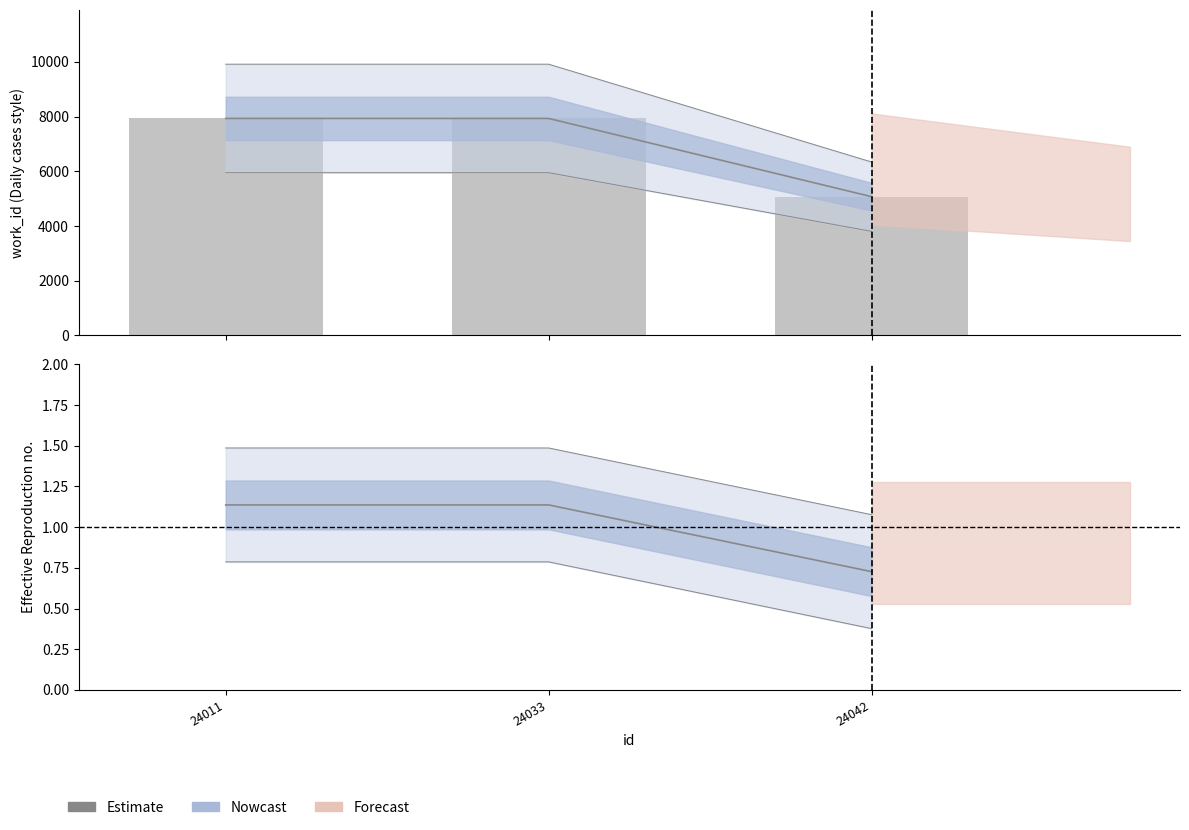

True or false: work_id (bar) has a value of 3098.4 at 24042.

False